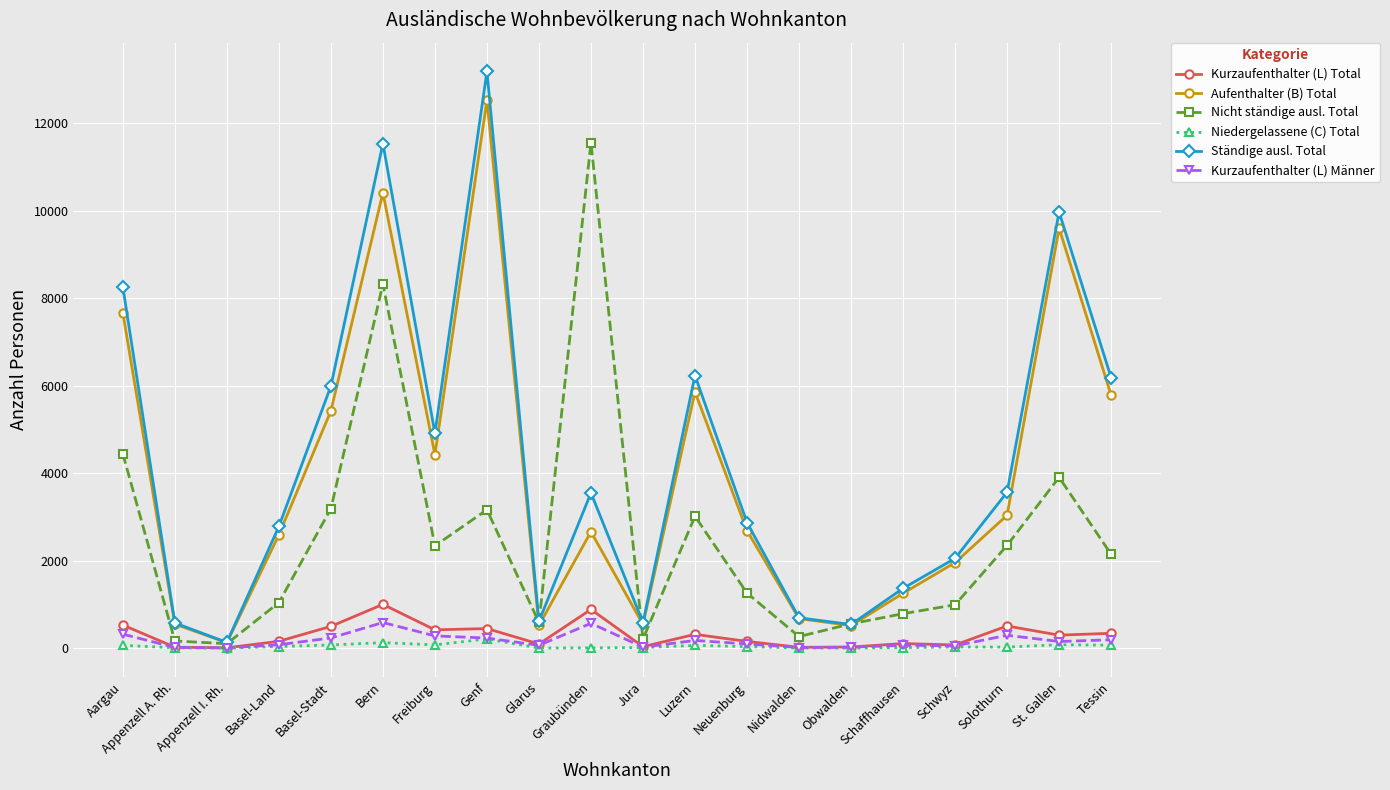

What is the sum of the Ständige ausl. Total values at Basel-Land and Aargau?

11040